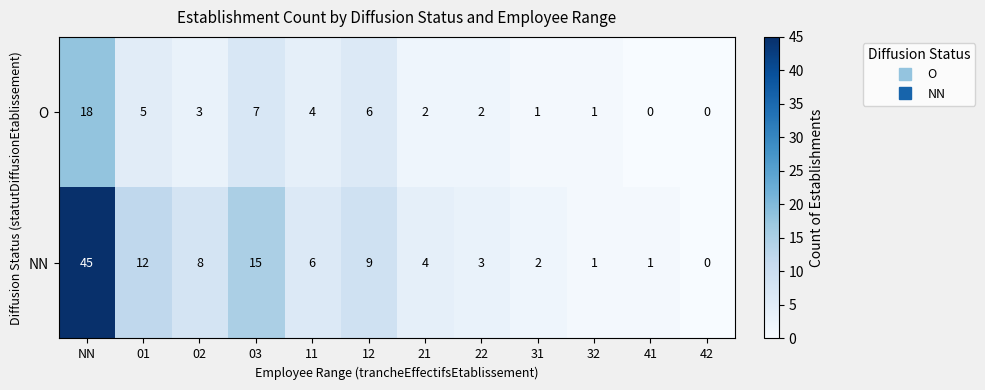

How many values in the O series are below 3?

6